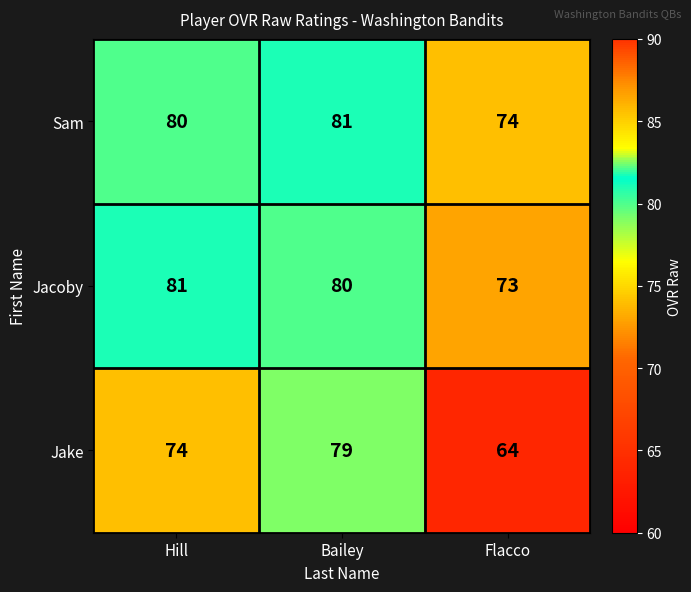

List the labels in order of Jake value, smallest first.

Flacco, Hill, Bailey